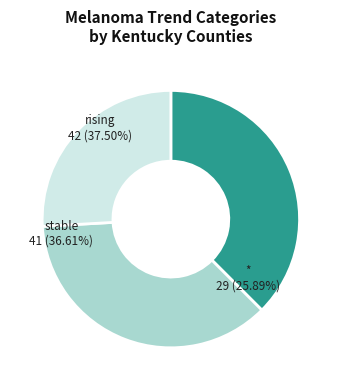

What is the ratio of the value at rising to the value at stable?

1.0